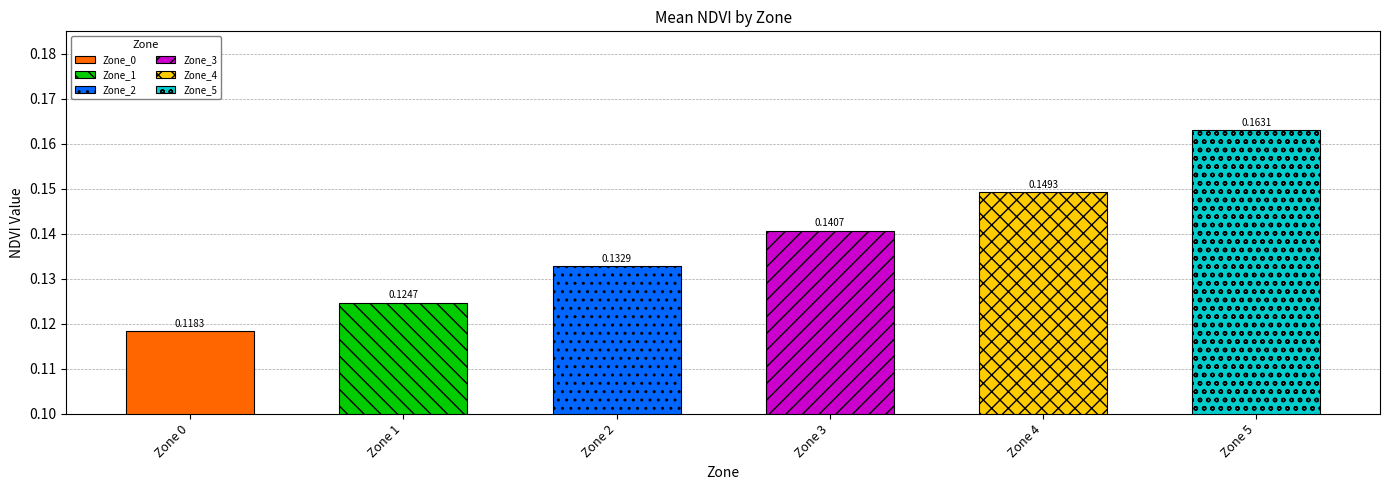

Reading left to right, extract all data points from this chart.

0=0.1	1=0.1	2=0.1	3=0.1	4=0.1	5=0.2